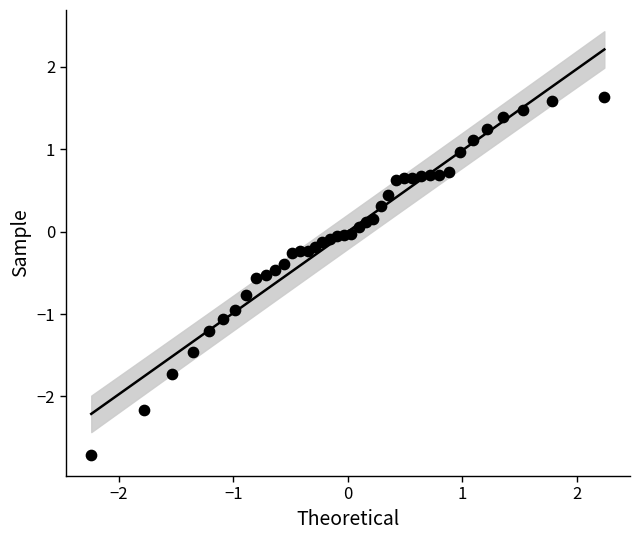

What is the range of X values (max minus min)?

4.5